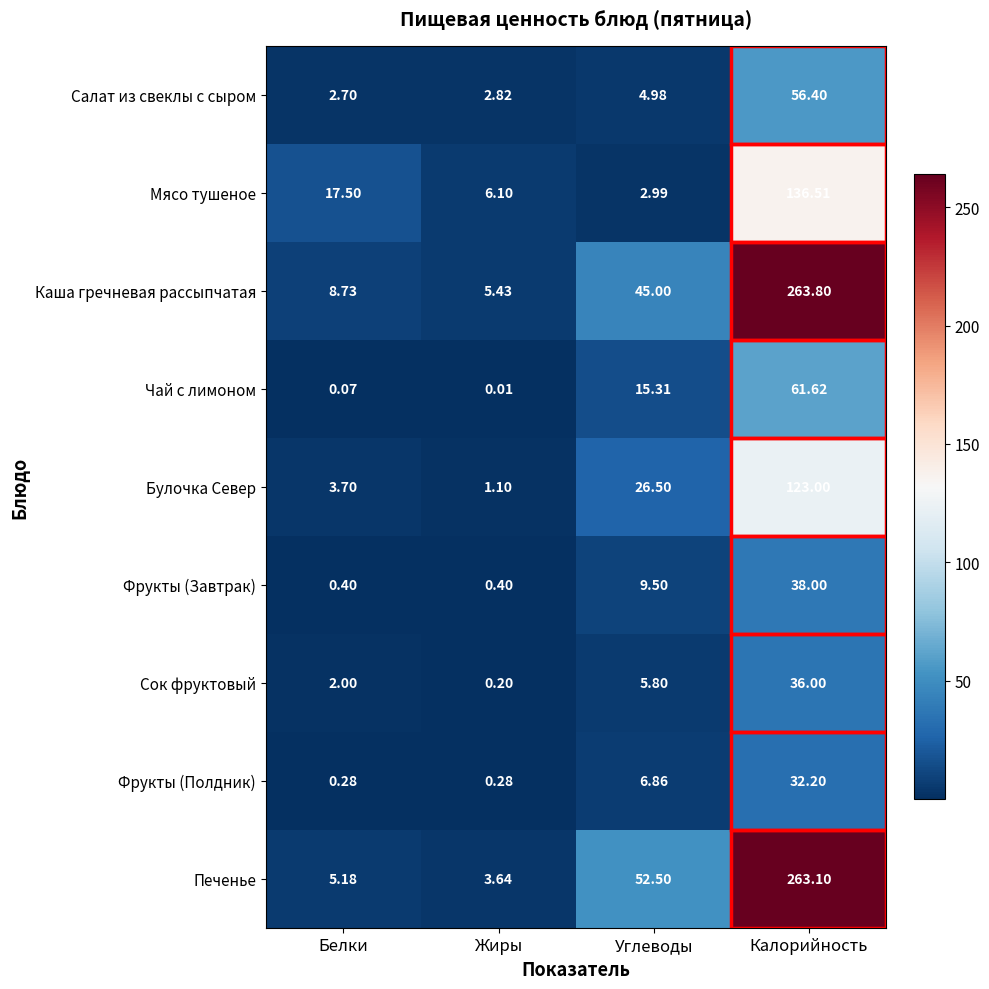

At which label does Сок фруктовый reach its minimum?

Жиры